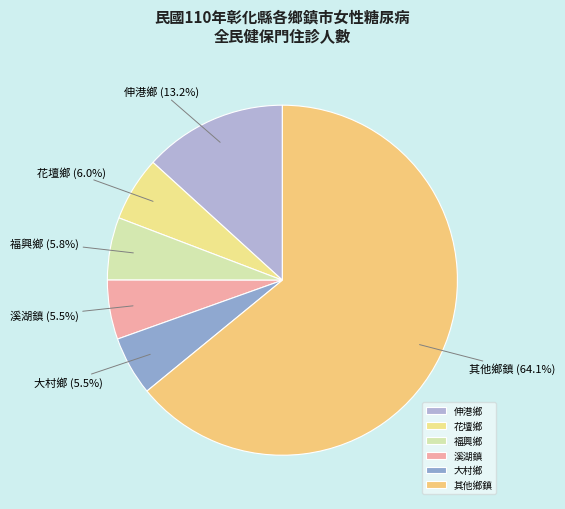

Which category has the biggest portion of the pie?

其他鄉鎮